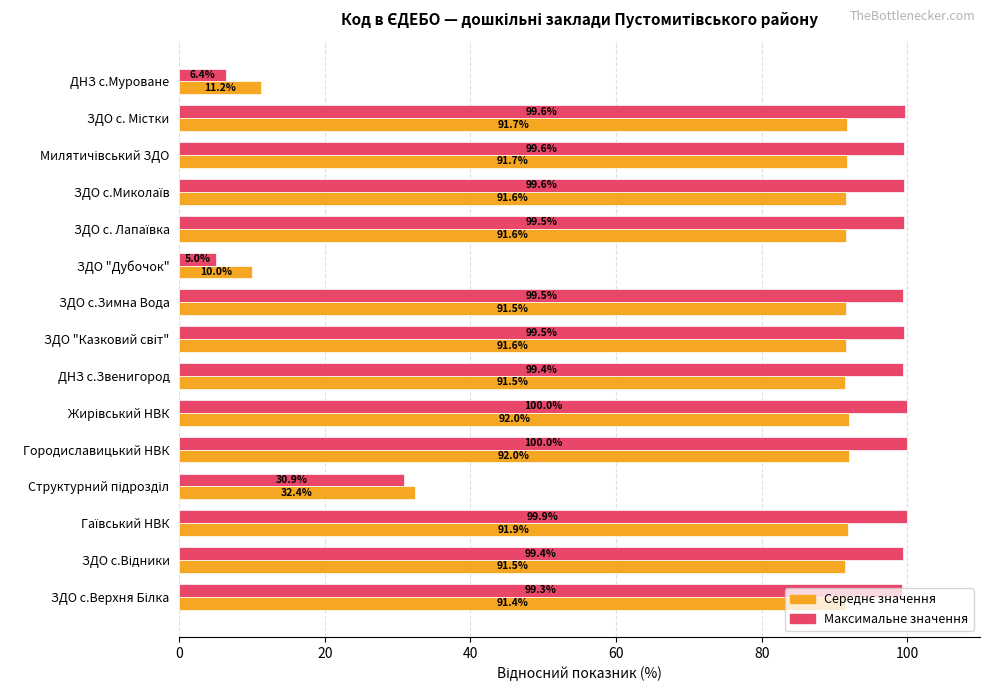

What is the spread (max minus min) of values at Городиславицький НВК?

8.0